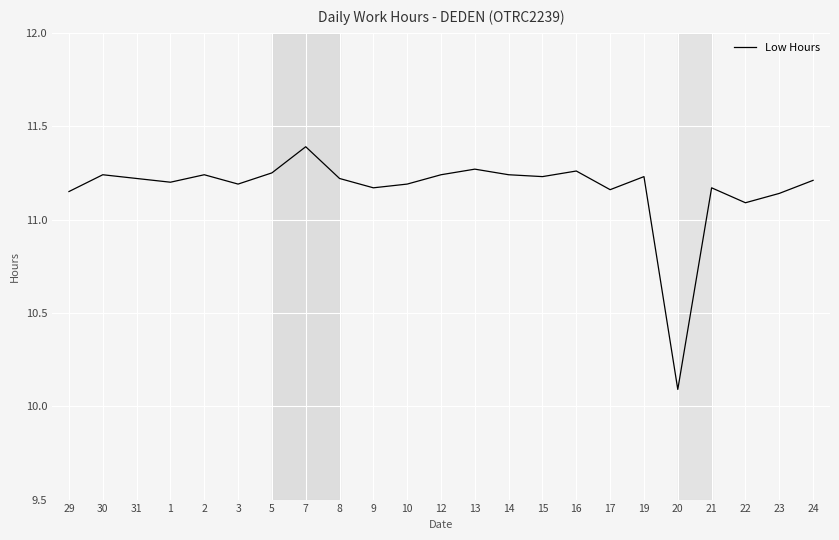

How many lines are shown in the chart?

1